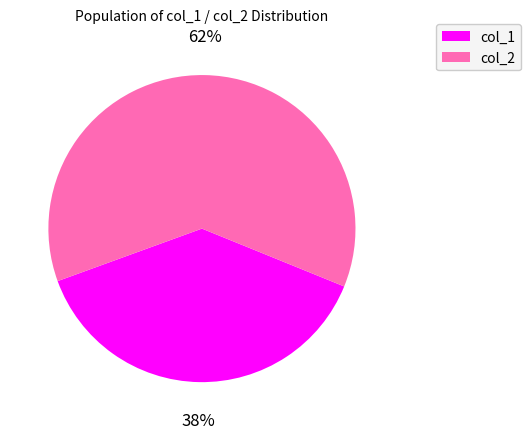

To the nearest percent, what portion does col_2 represent?

62%